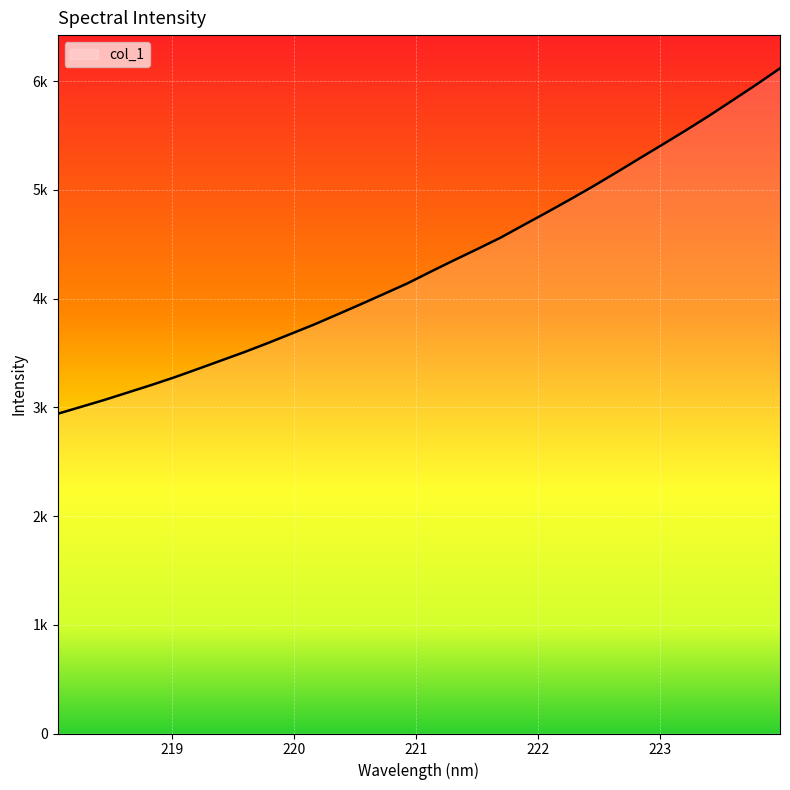

Does the chart display data point markers on the line(s)?

No